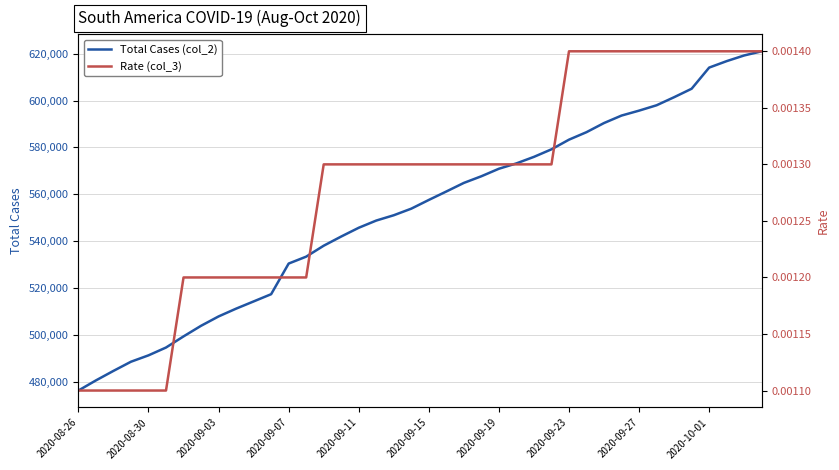

Reading right to left, extract all data points from this chart.

Total Cases (col_2): 621064.0	619290.0	616864.0	614104.0	605078.0	601460.0	598018.0	595726.0	593624.0	590434.0	586534.0	583328.0	579208.0	575990.0	573202.0	570918.0	567710.0	564870.0	561204.0	557596.0	553876.0	551062.0	548794.0	545716.0	541978.0	538052.0	533382.0	530430.0	517348.0	514258.0	511176.0	507856.0	503860.0	499330.0	494580.0	491238.0	488516.0	484602.0	480540.0	476216.0
Rate (col_3): 0.0	0.0	0.0	0.0	0.0	0.0	0.0	0.0	0.0	0.0	0.0	0.0	0.0	0.0	0.0	0.0	0.0	0.0	0.0	0.0	0.0	0.0	0.0	0.0	0.0	0.0	0.0	0.0	0.0	0.0	0.0	0.0	0.0	0.0	0.0	0.0	0.0	0.0	0.0	0.0